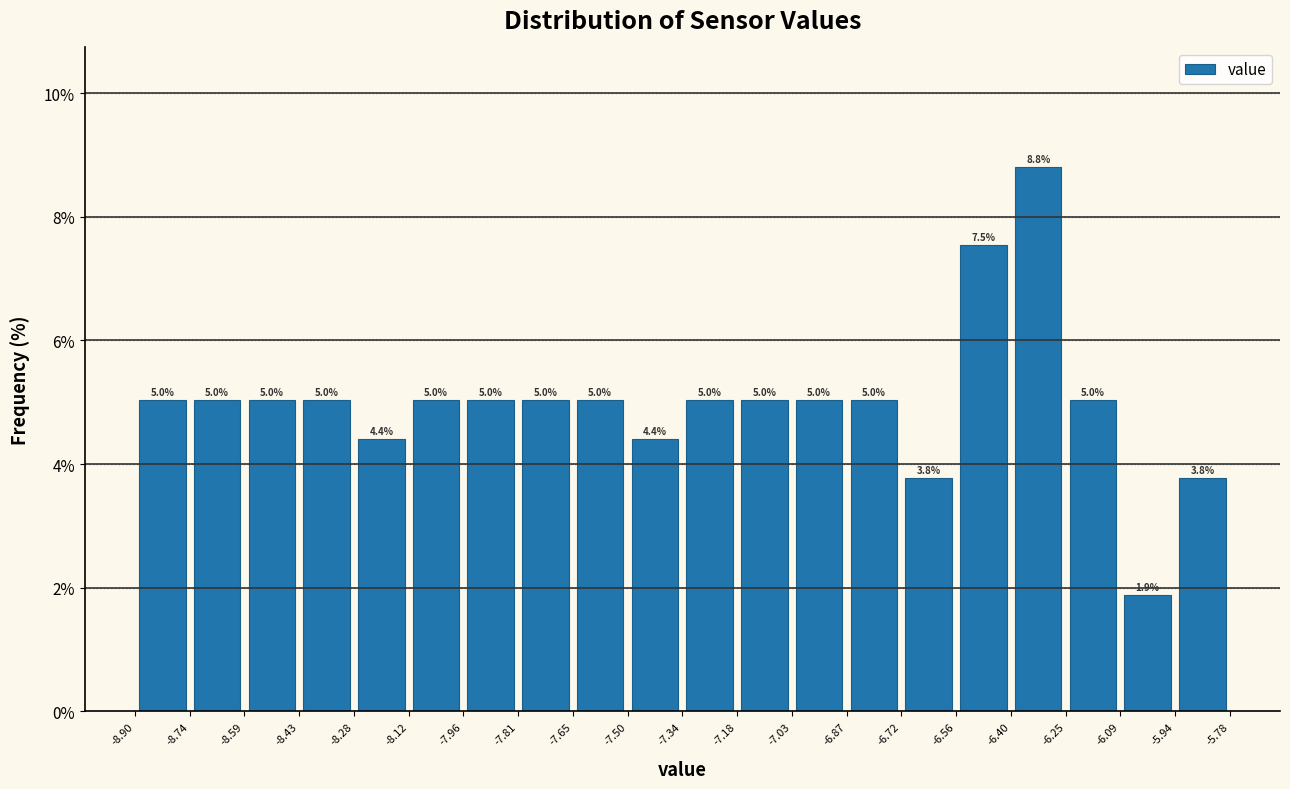

How tall is the bar that spans -7.50 to -7.34 on the x-axis?

4.4